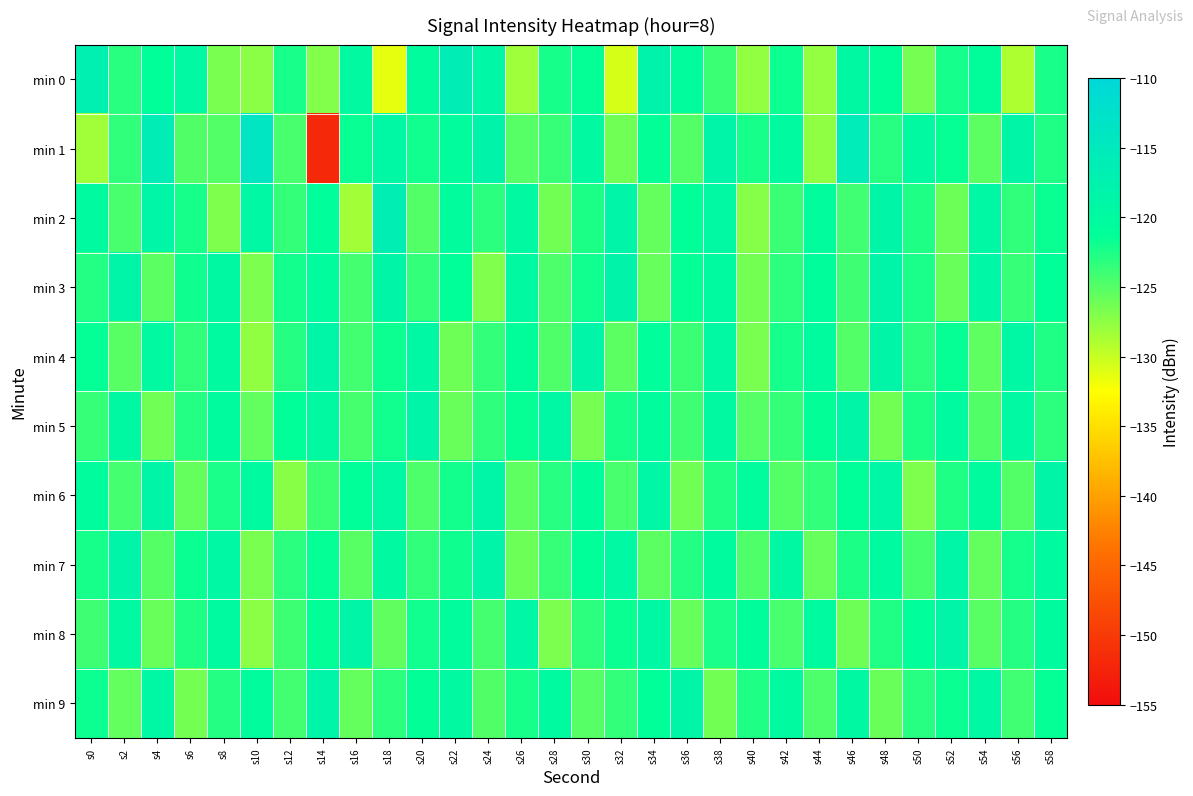

At which category is the sum across all series the highest?

s38